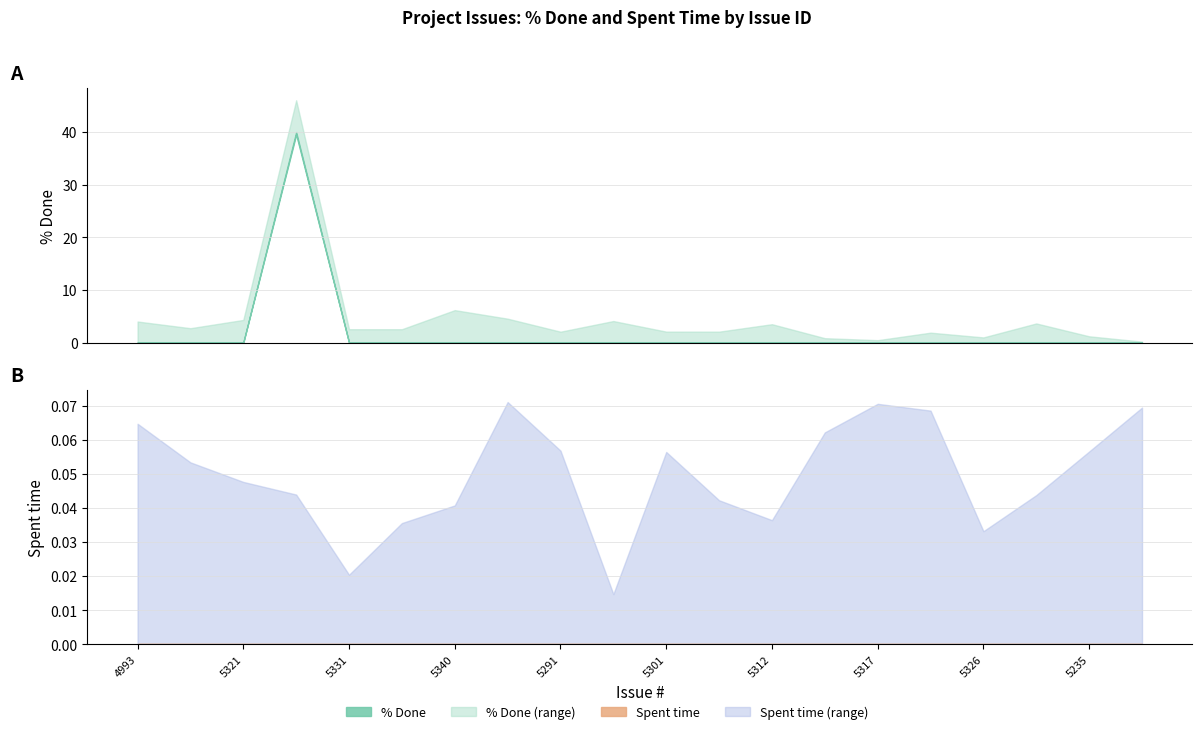

At 5303, list the series in order from largest to smallest.

% Done, Spent time